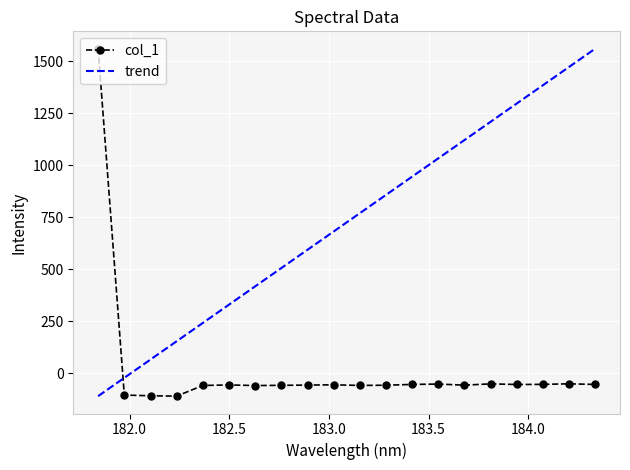

What is the difference between the maximum and second lowest values in the col_1 series?

1668.7